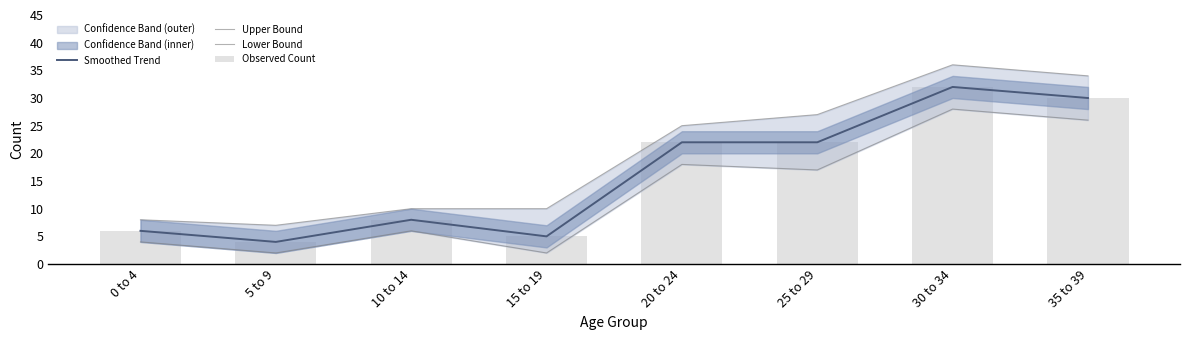

What is the label of the 4th bar from the left?

15 to 19